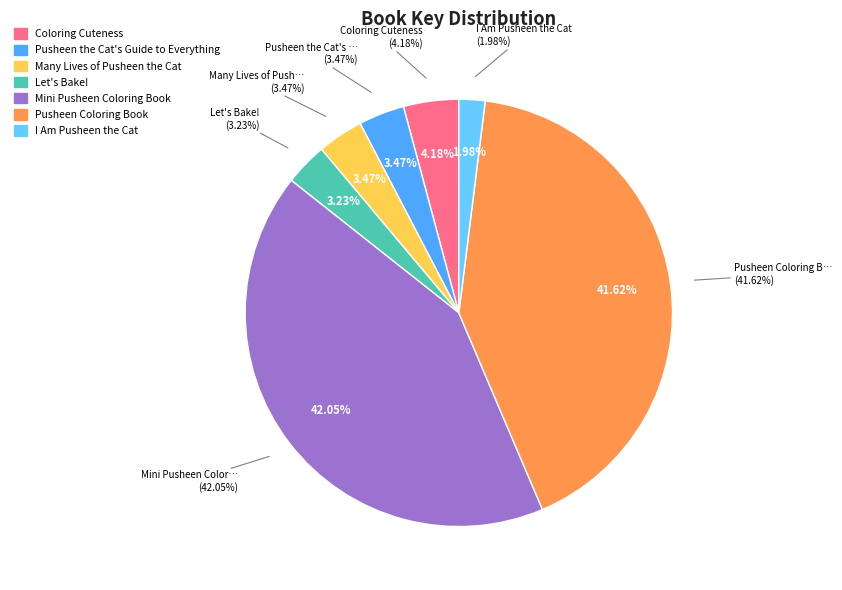

How many segments does this pie chart have?

7